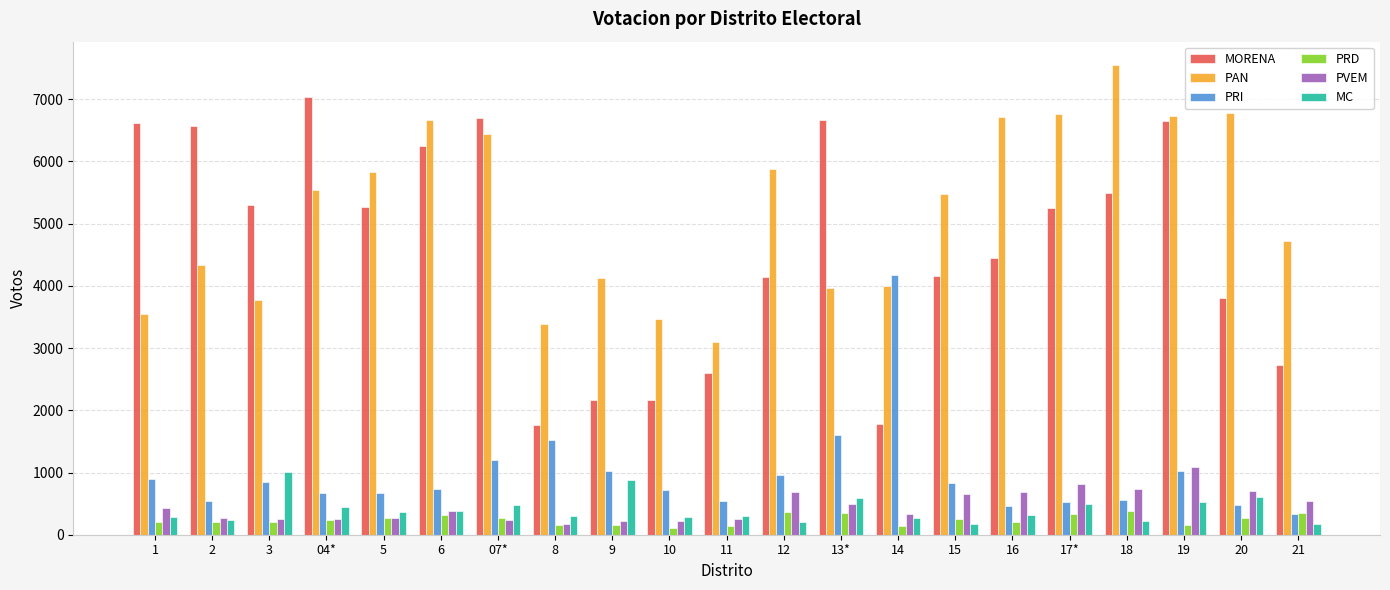

At how many categories does at least one series exceed 995?

21